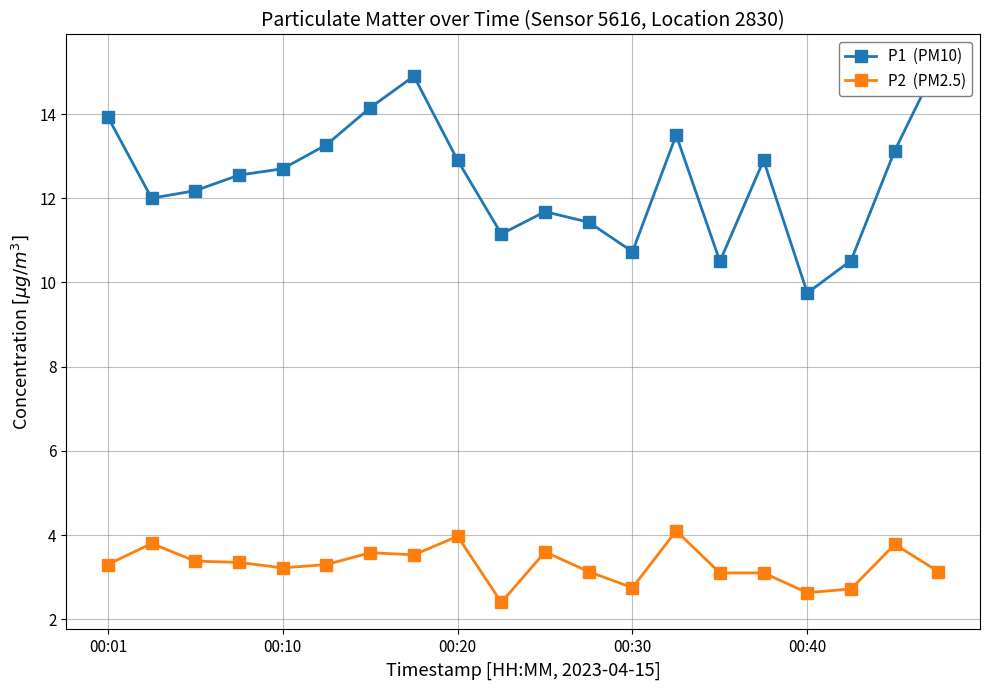

Does the chart have visible grid lines?

Yes